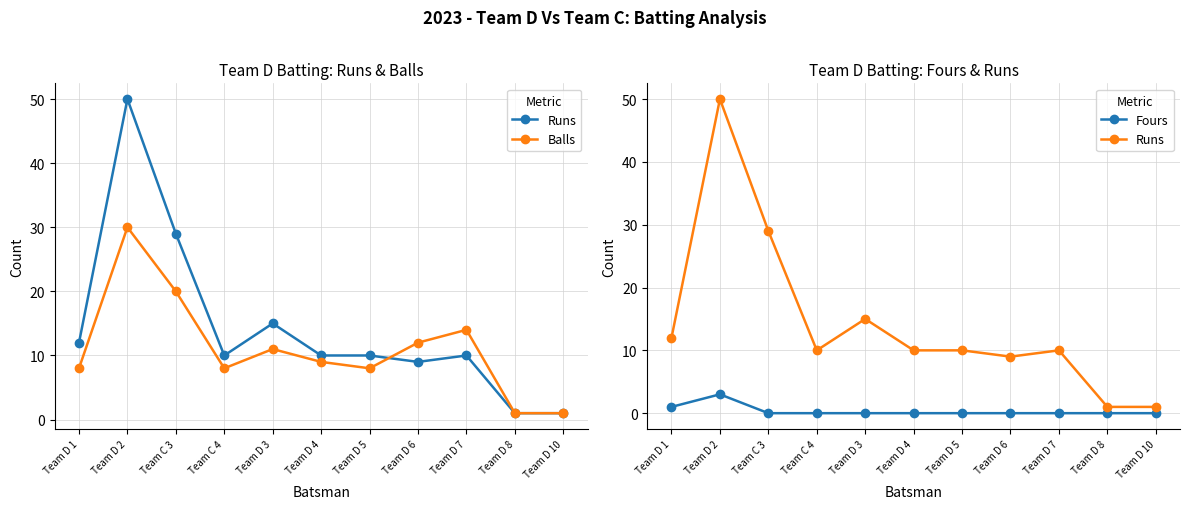

List the series in order of their overall mean, highest first.

Runs, Balls, Fours